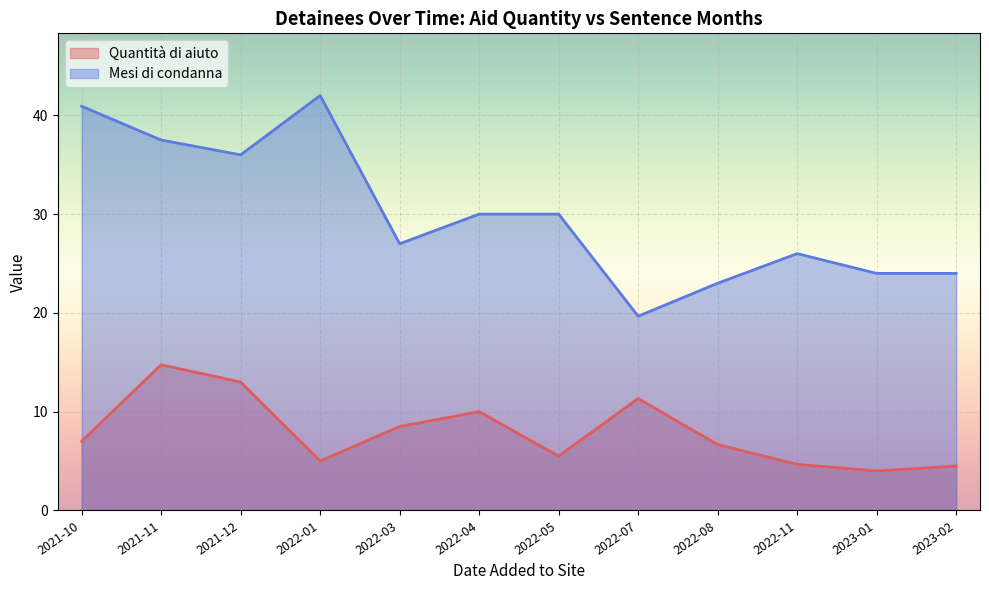

The value of Mesi di condanna at 2022-03 is 46.8. True or false?

False